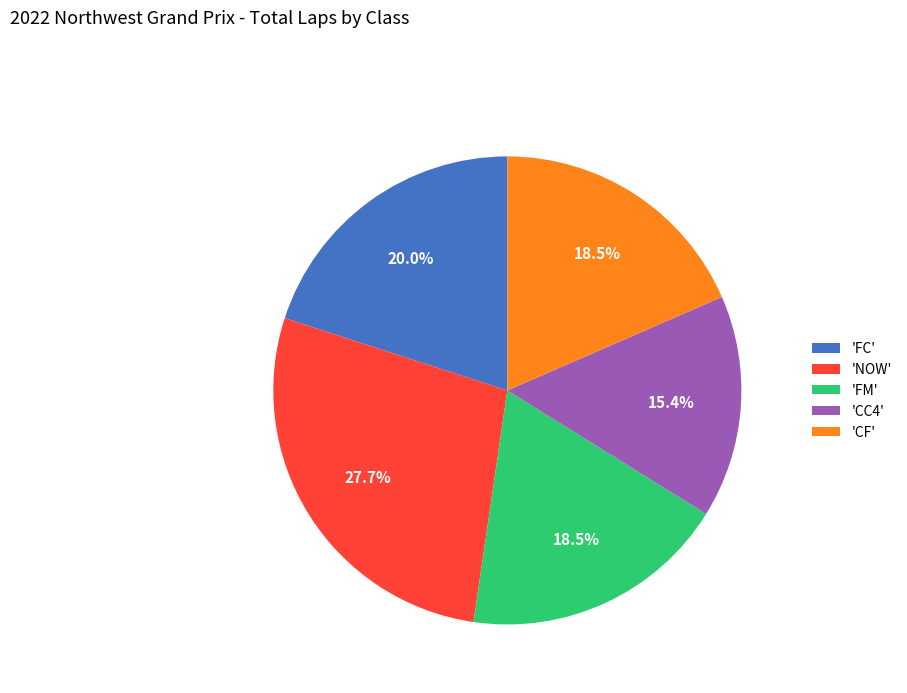

To the nearest percent, what is the difference between the largest and smallest slice percentages?

12%